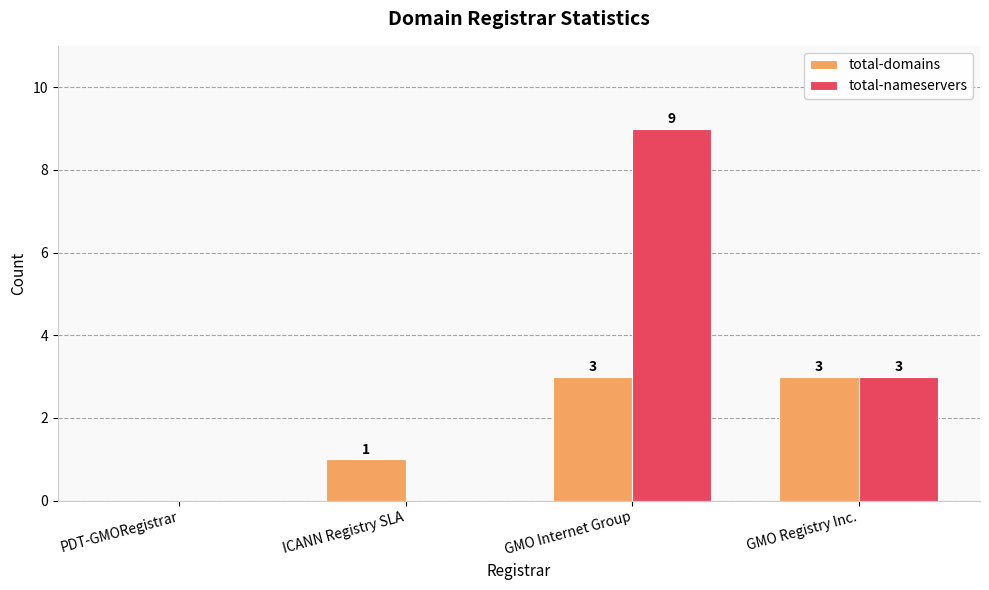

What value does the total-nameservers series have at GMO Registry Inc.?

3